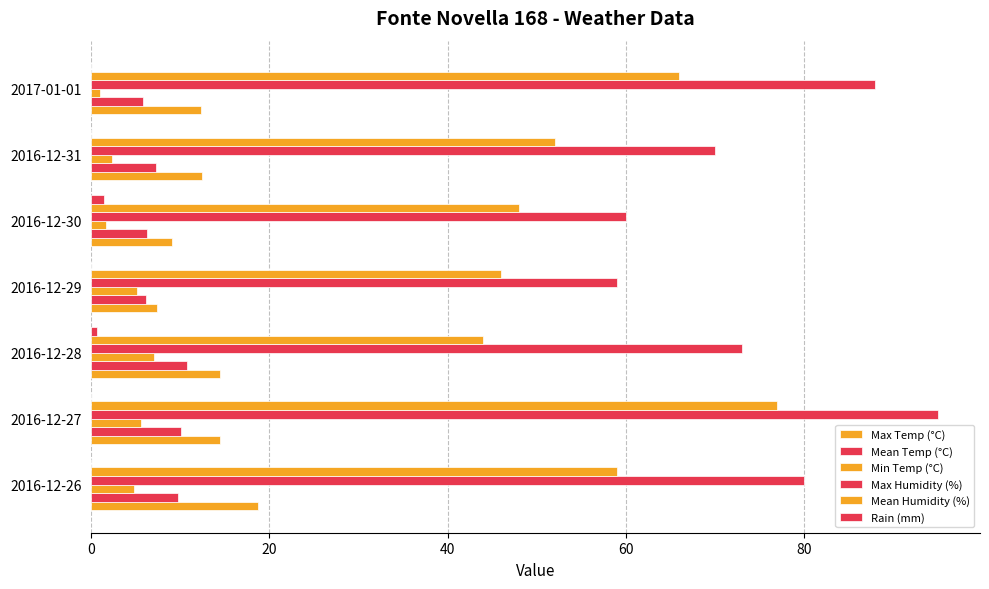

Count the number of data series in this chart.

6